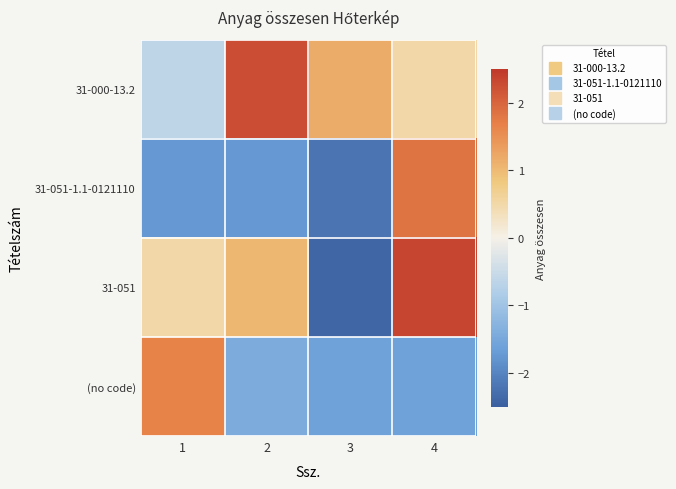

Reading left to right, what are all the values shown in this chart?

31-000-13.2: 1=-0.6	2=2.3	3=1.2	4=0.5
31-051-1.1-0121110: 1=-1.7	2=-1.7	3=-2.2	4=1.8
31-051: 1=0.5	2=1.0	3=-2.4	4=2.3
(no code): 1=1.7	2=-1.4	3=-1.6	4=-1.6